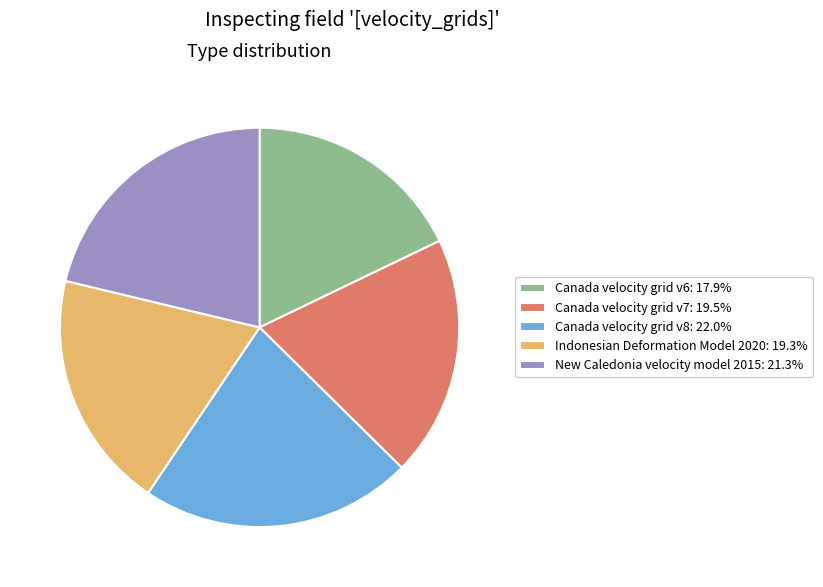

Approximately how many times larger is the value at Canada velocity grid v7 compared to Canada velocity grid v8?

0.9